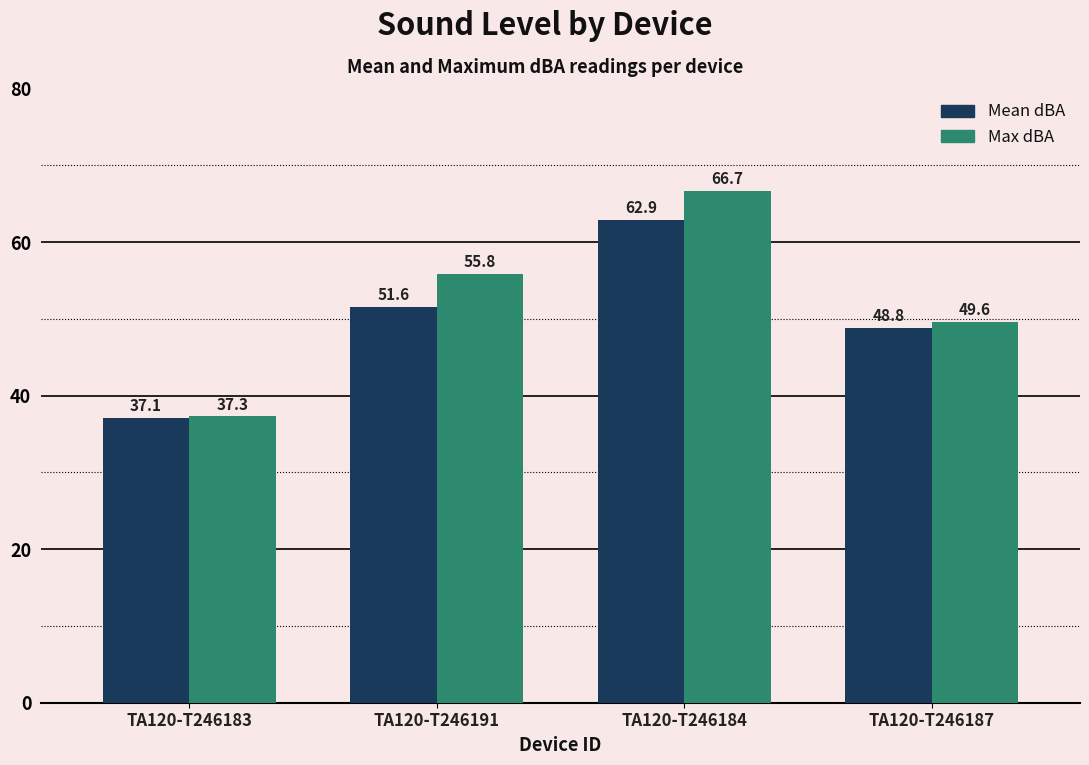

What is the value of the Mean dBA bar at the 3rd from the left?

62.9